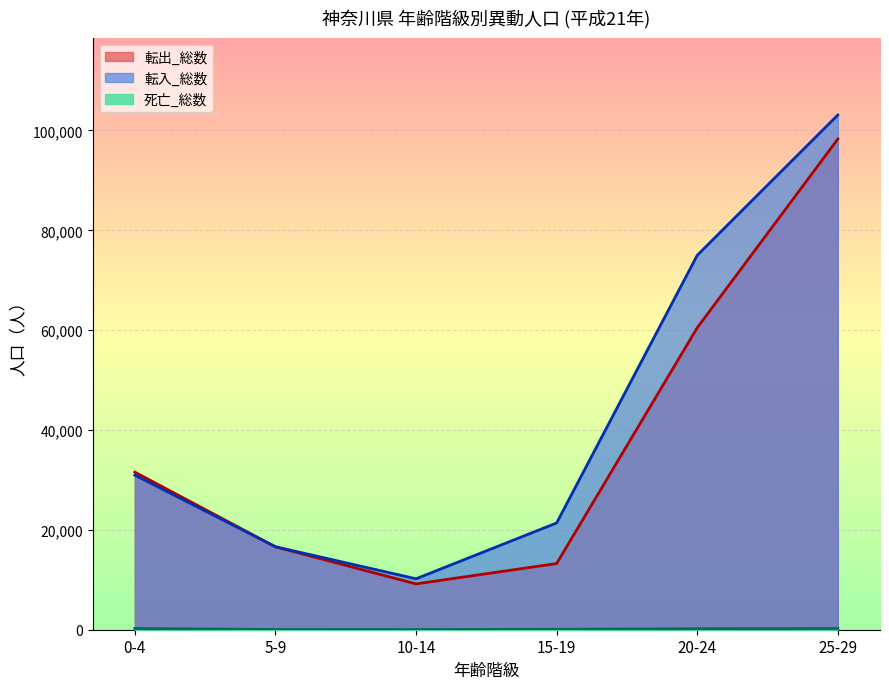

How many lines are shown in the chart?

3